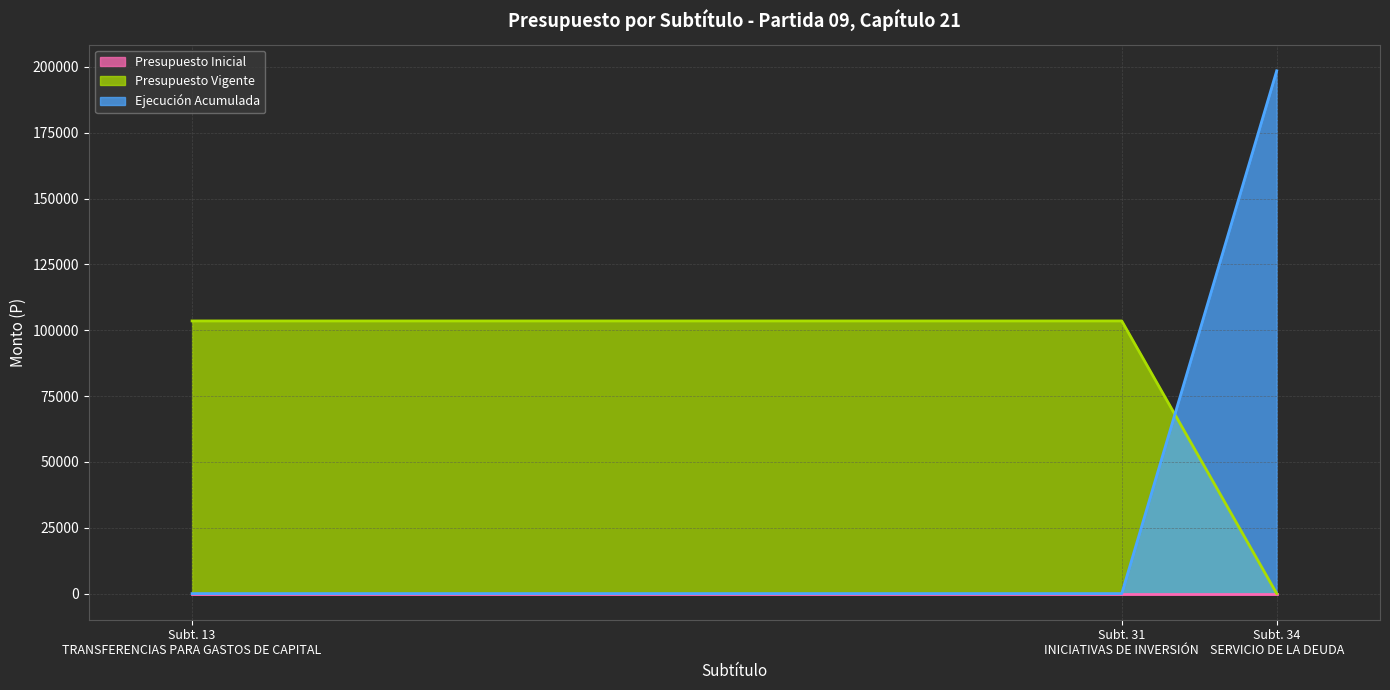

What is the maximum value shown in the chart?

198546